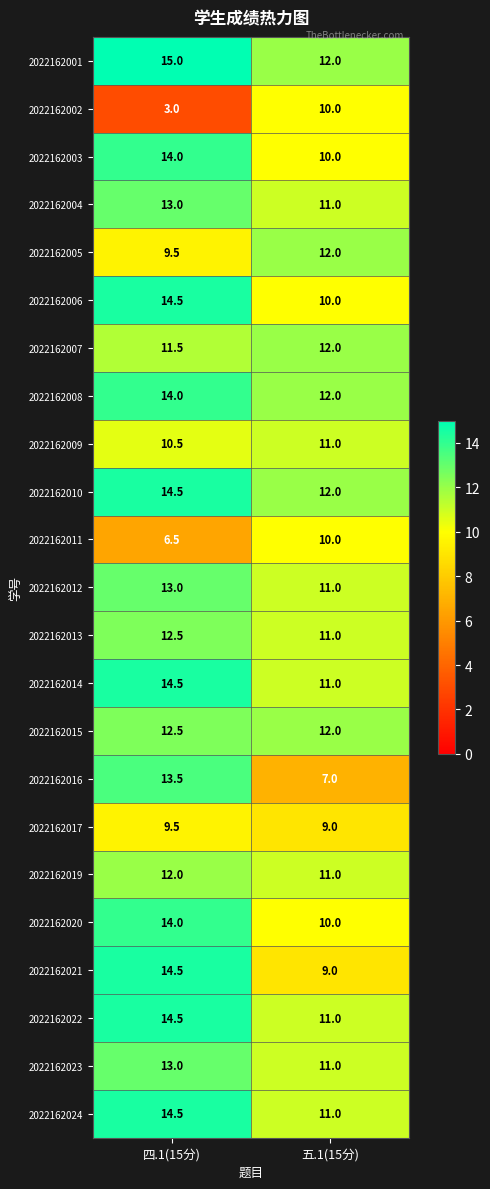

What is the sum of the 2022162003 values at 五.1(15分) and 四.1(15分)?

24.0